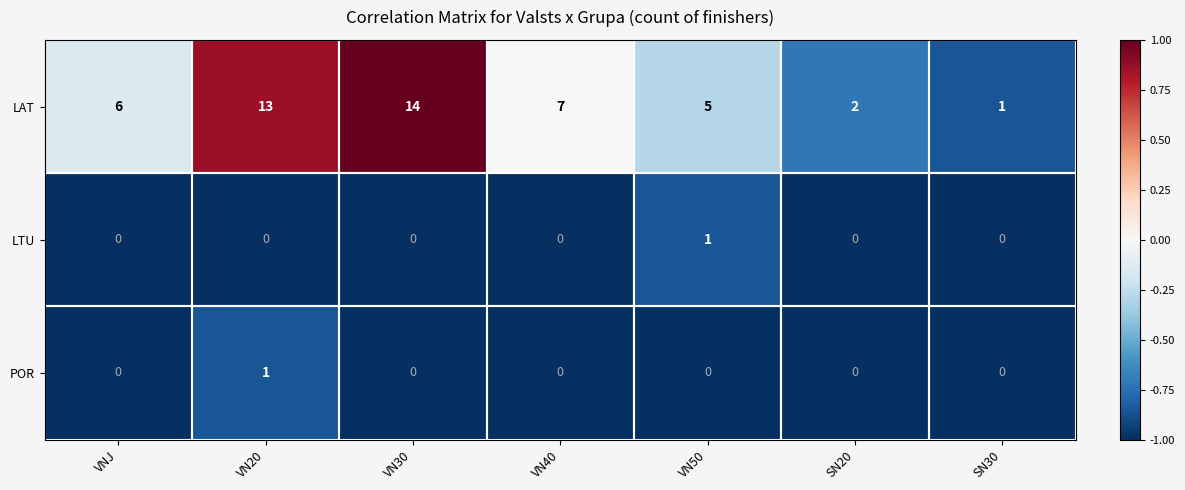

The POR series shows 0 at VN30. True or false?

True